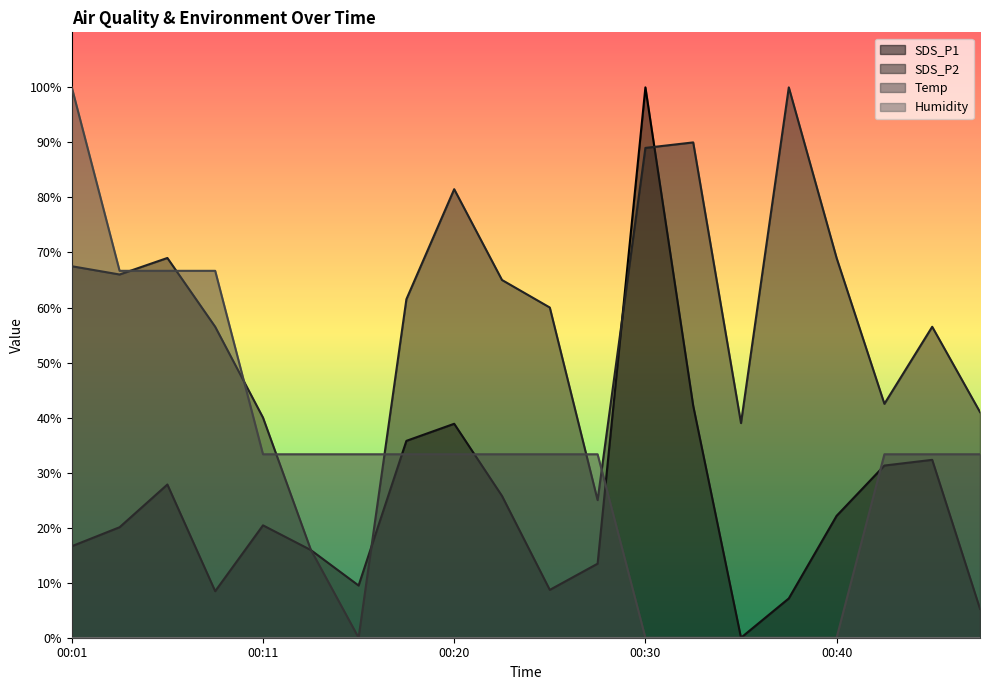

Does the chart have visible grid lines?

No